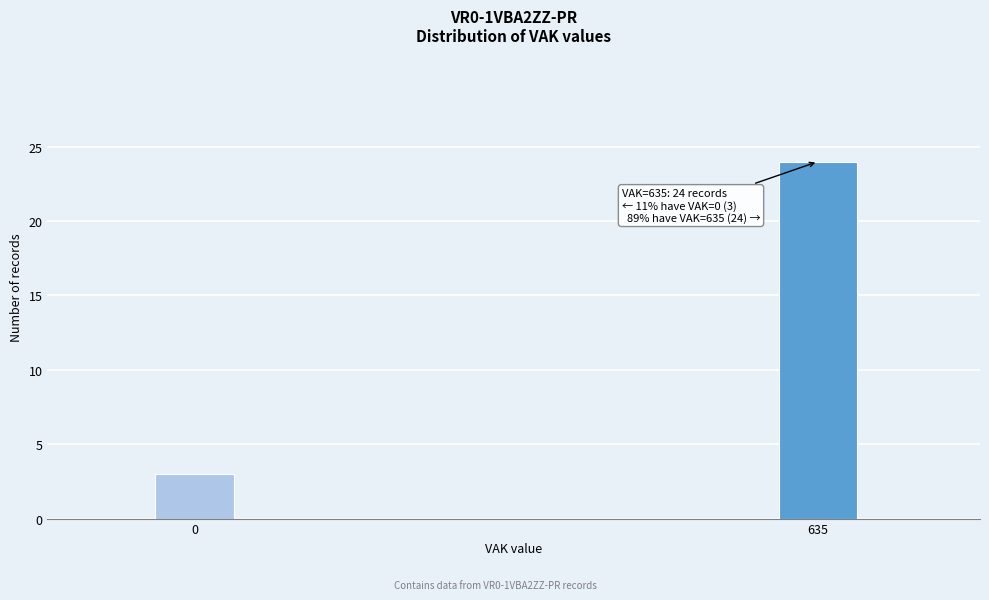

Reading left to right, what are all the values shown in this chart?

3	24